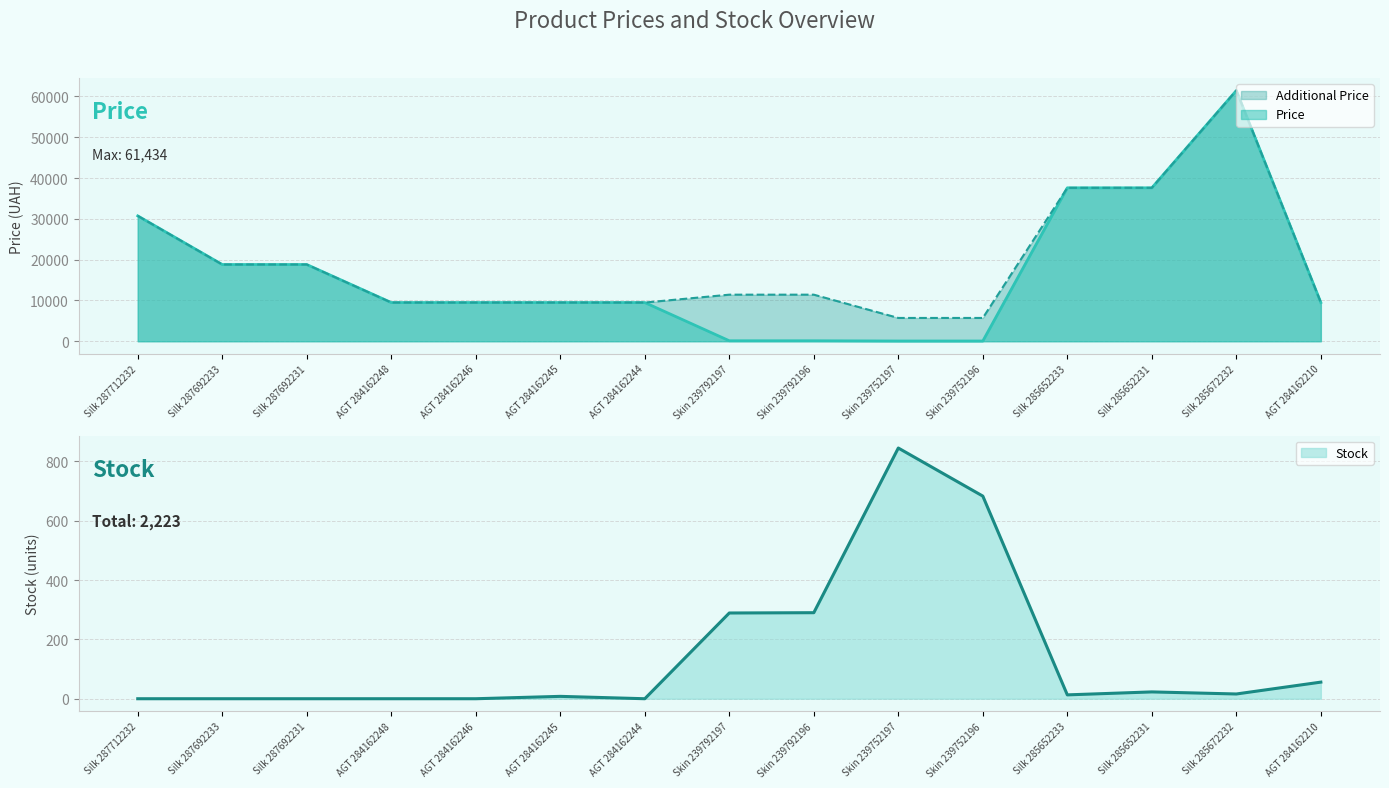

At which label is Price closest to 30745?

Silk 287712232